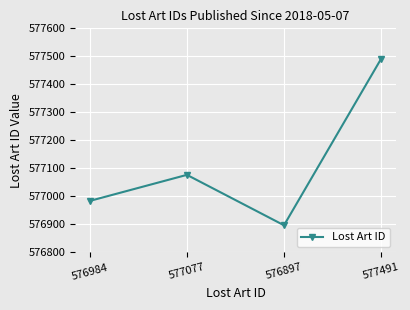

Rank the categories by value from lowest to highest.

576897, 576984, 577077, 577491